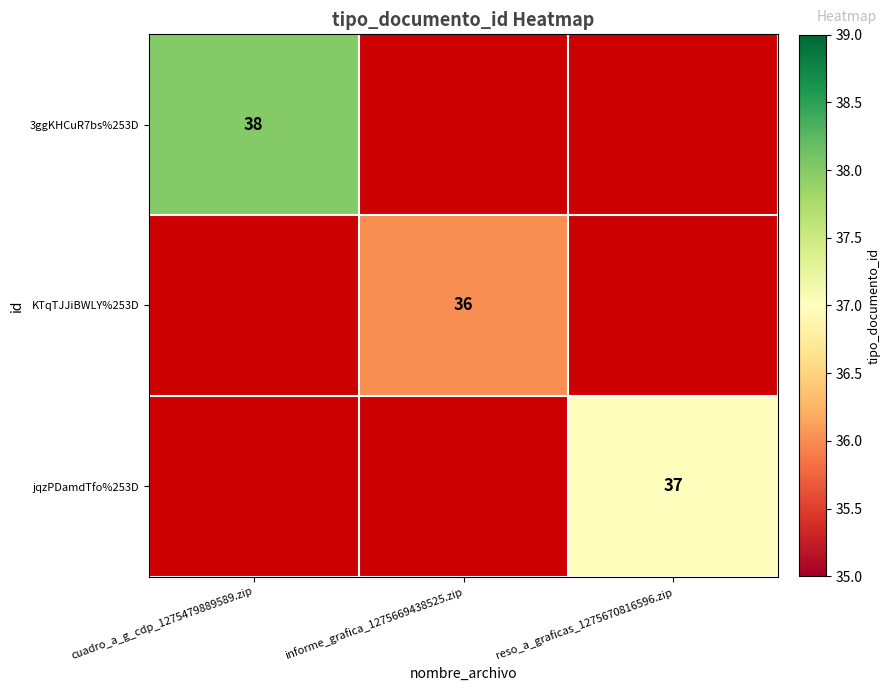

Is it true that 3ggKHCuR7bs%253D equals 16 at cuadro_a_g_cdp_1275479889589.zip?

False